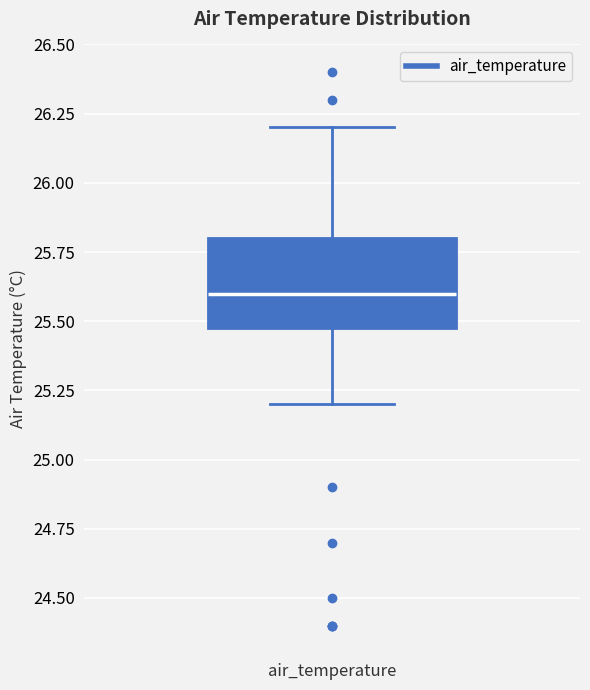

Read this box plot against the y-axis: the position of the median line, the range covered by the box, and the ends of both whiskers. The values are not printed on the chart, so give them approximately, as read against the axis.

median 25.6, box 25.5 to 25.8, whiskers 25.2 to 26.2